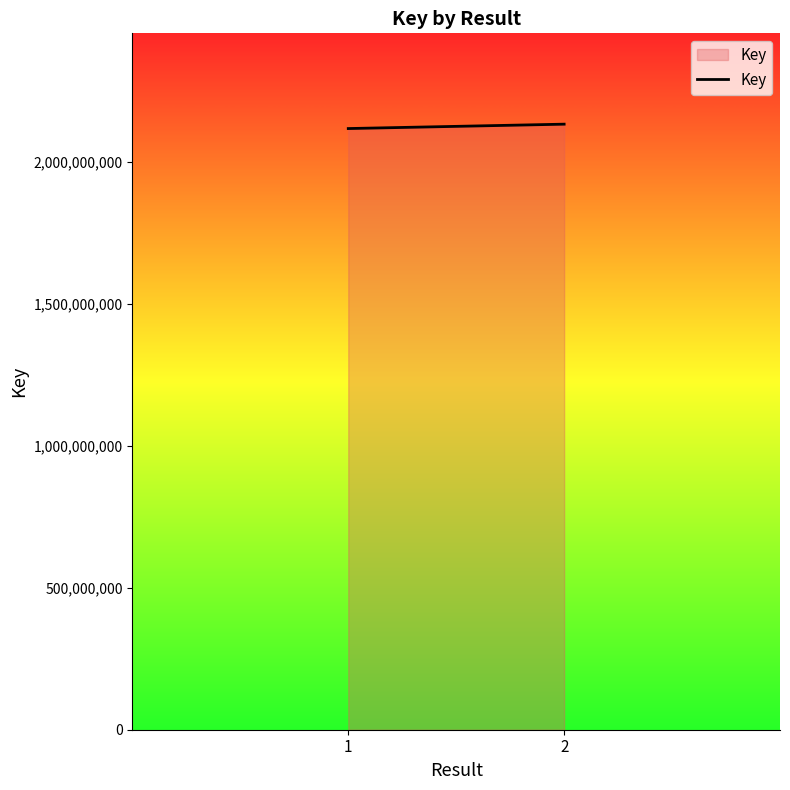

At which category does the chart reach its minimum across all series?

1